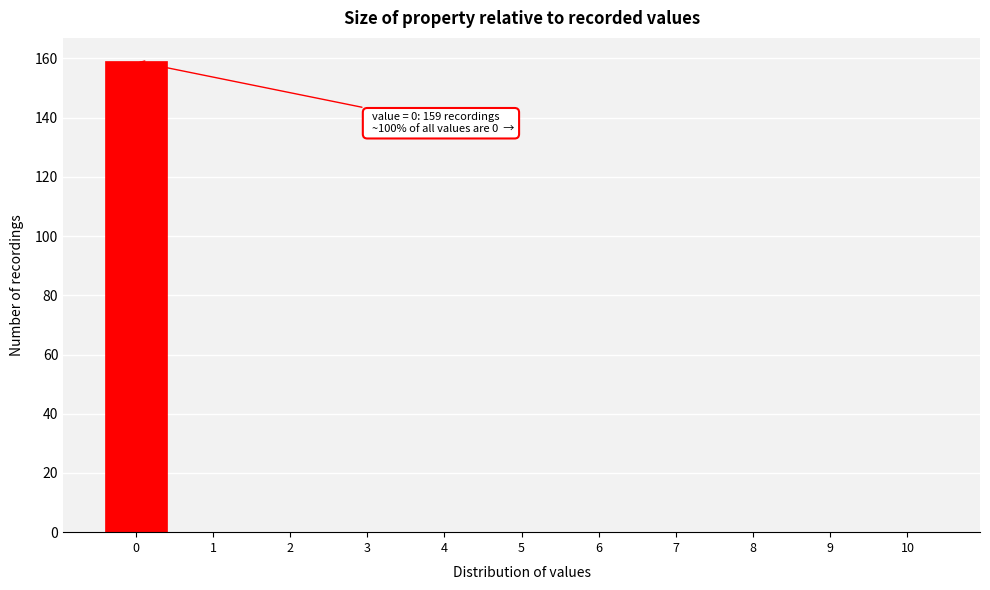

Reading right to left, extract all data points from this chart.

10=0	9=0	8=0	7=0	6=0	5=0	4=0	3=0	2=0	1=0	0=159